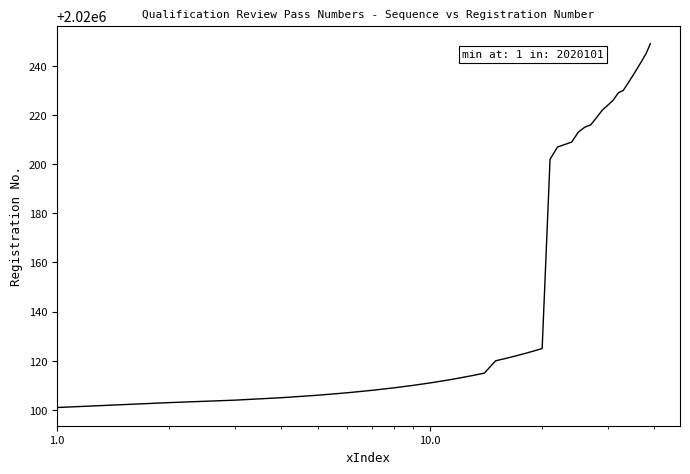

Reading left to right, transcribe all the data shown in this chart.

2020101	2020103	2020104	2020105	2020106	2020107	2020108	2020109	2020110	2020111	2020112	2020113	2020114	2020115	2020120	2020121	2020122	2020123	2020124	2020125	2020202	2020207	2020208	2020209	2020213	2020215	2020216	2020219	2020222	2020224	2020226	2020229	2020230	2020233	2020236	2020239	2020242	2020245	2020249